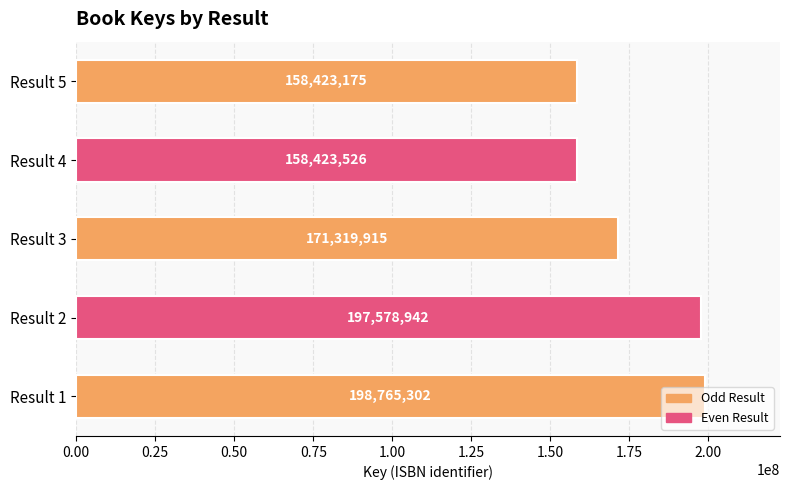

The chart shows a value of 339407995 at Result 2. True or false?

False